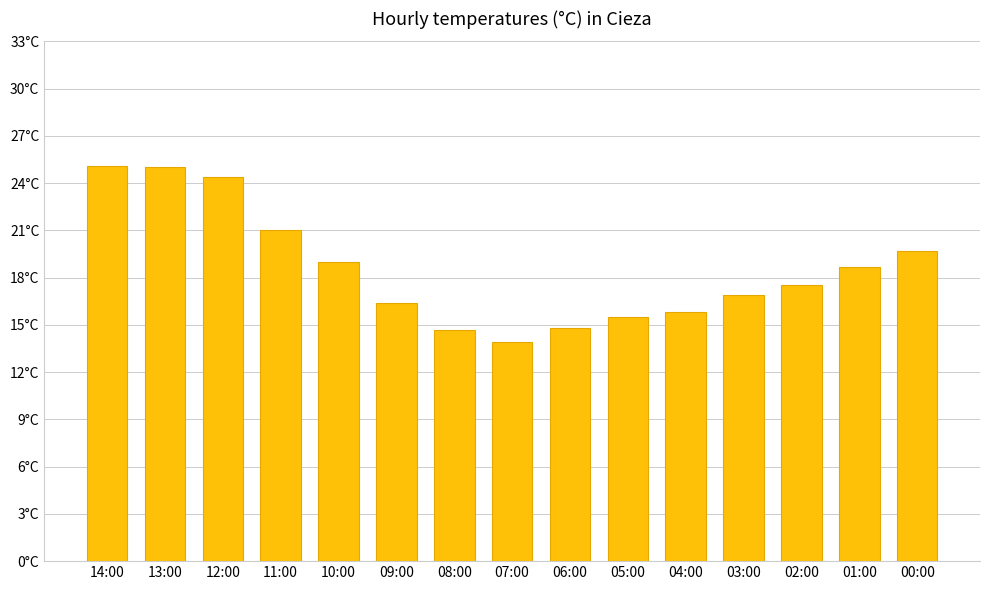

What is the difference between the maximum and minimum values?

11.2